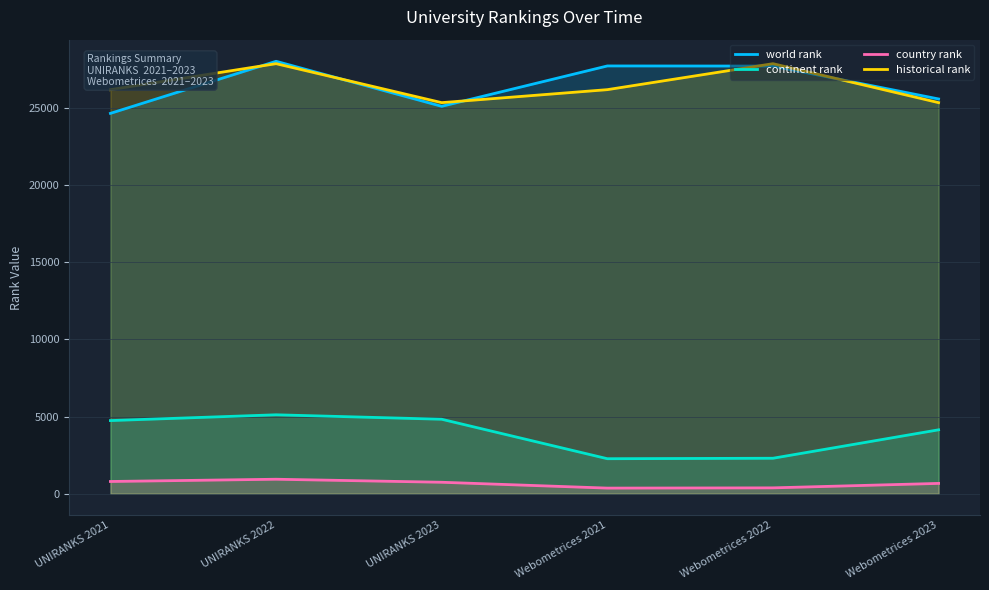

True or false: country rank and world rank cross at least once.

False